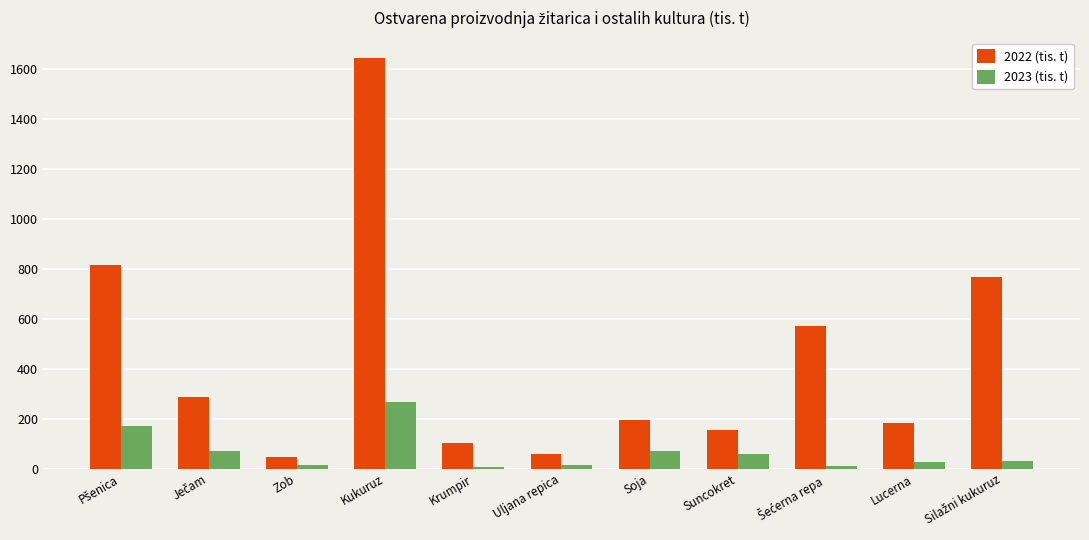

Which series has the largest total across all categories?

2022 (tis. t)